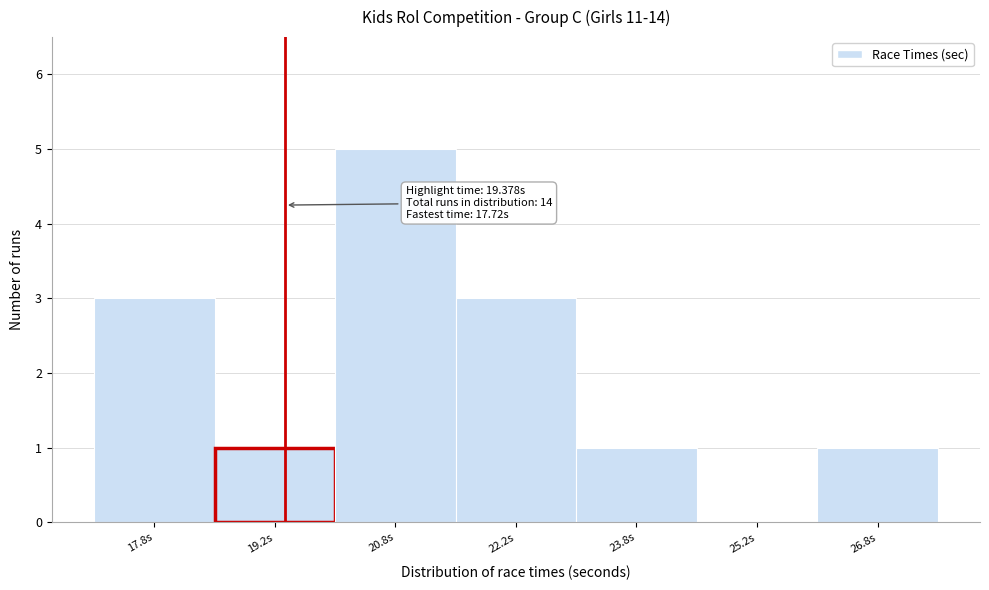

Which range on the x-axis has the tallest bar?

20.0 to 21.5